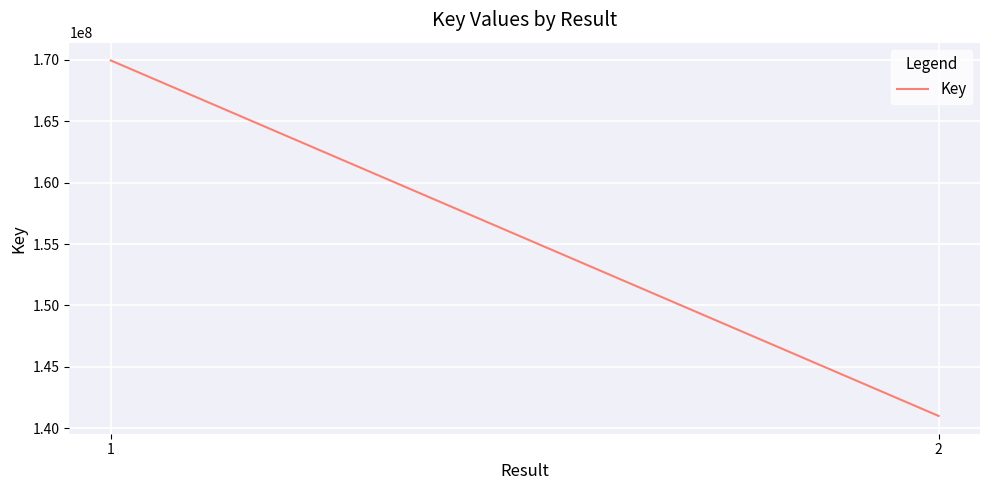

How many lines are shown in the chart?

1